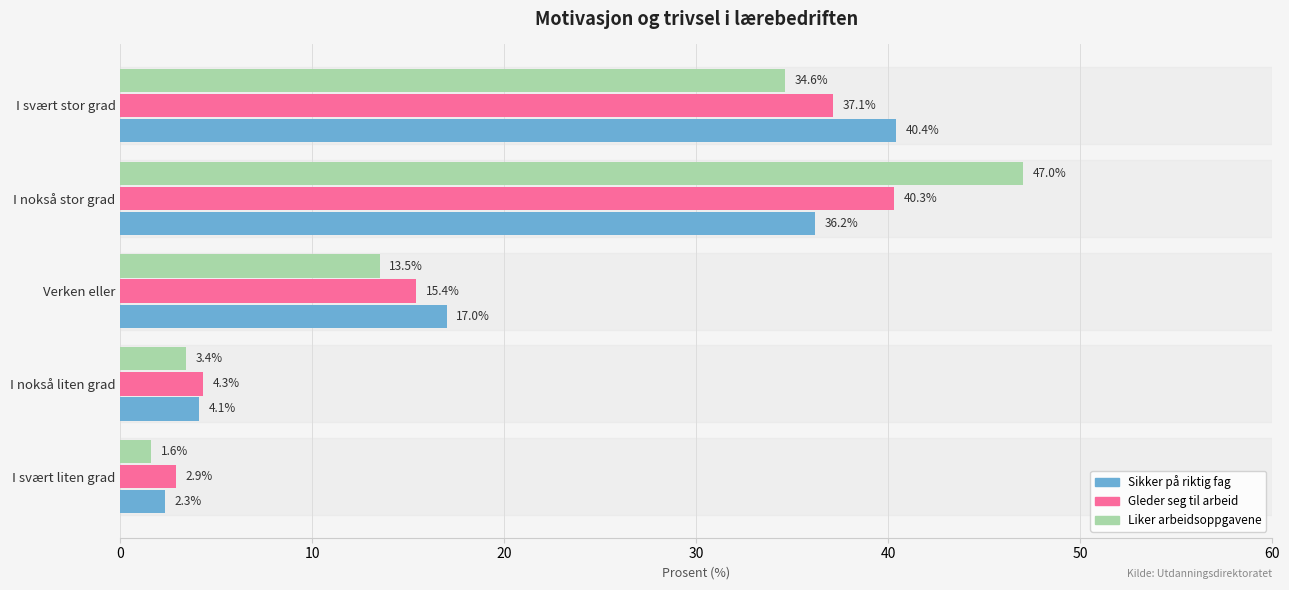

What is the greatest value displayed?

47.0